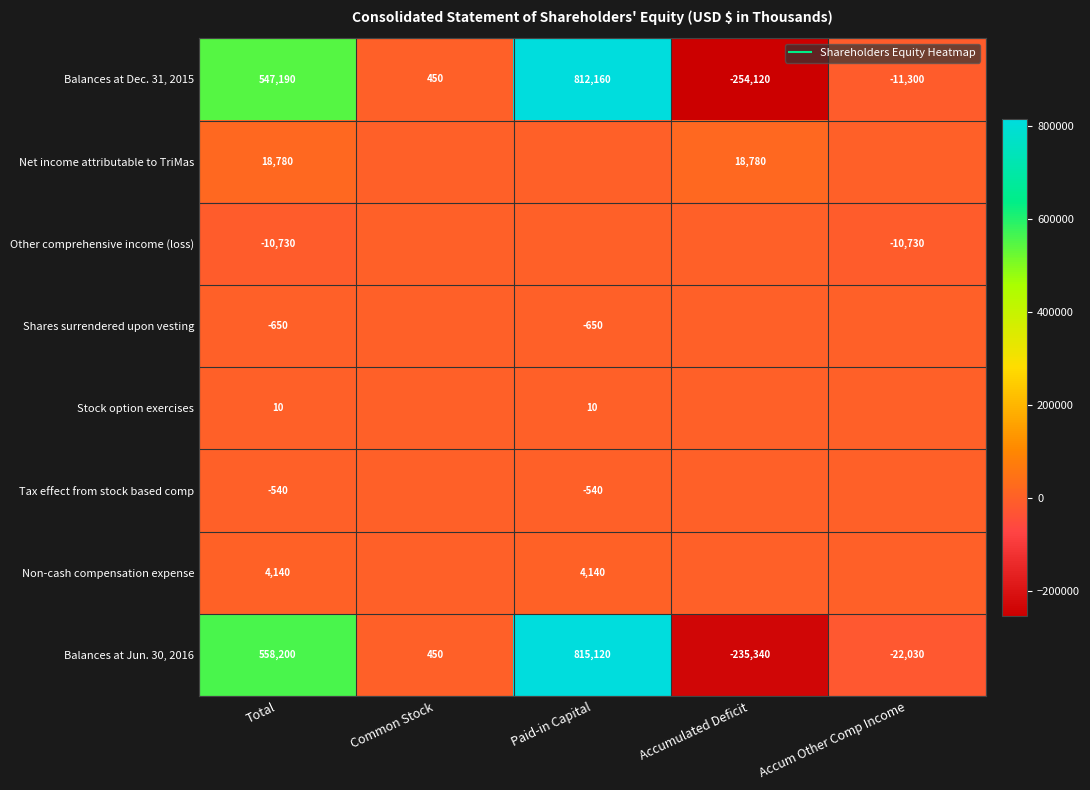

Is it true that Shares surrendered upon vesting equals -361 at Paid-in Capital?

False